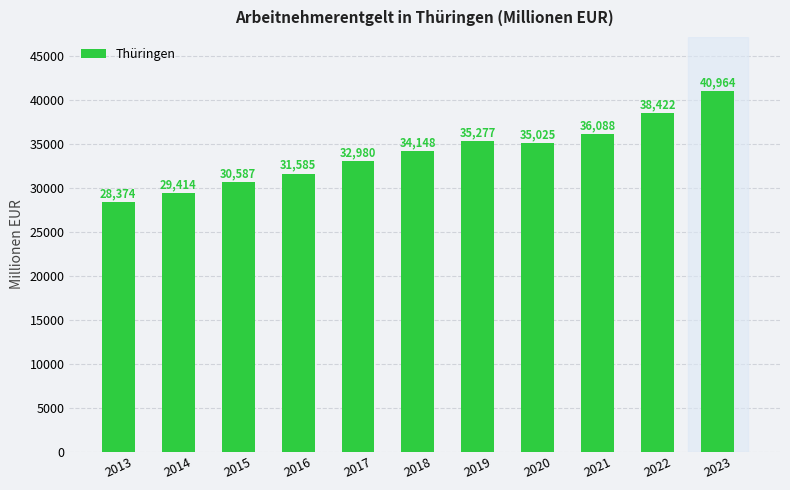

The value at 2016 is 12489. True or false?

False